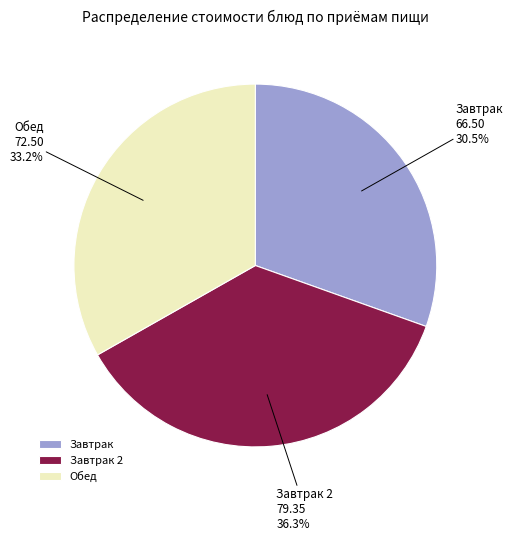

Which has a higher value, Завтрак or Обед?

Обед